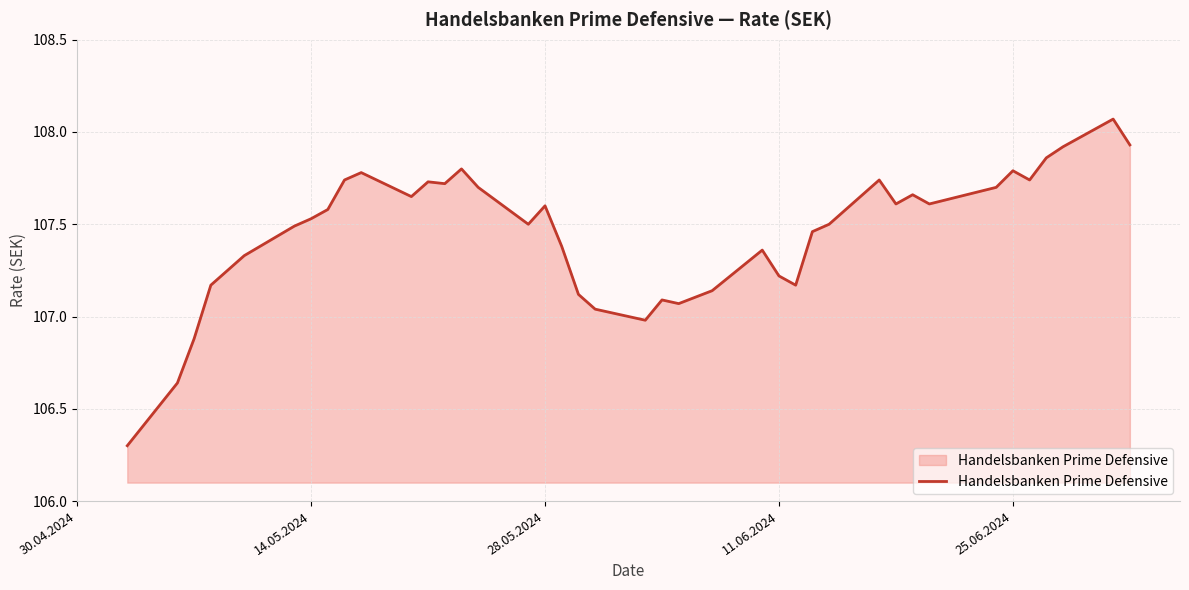

What is the difference between the maximum and minimum values?

1.8